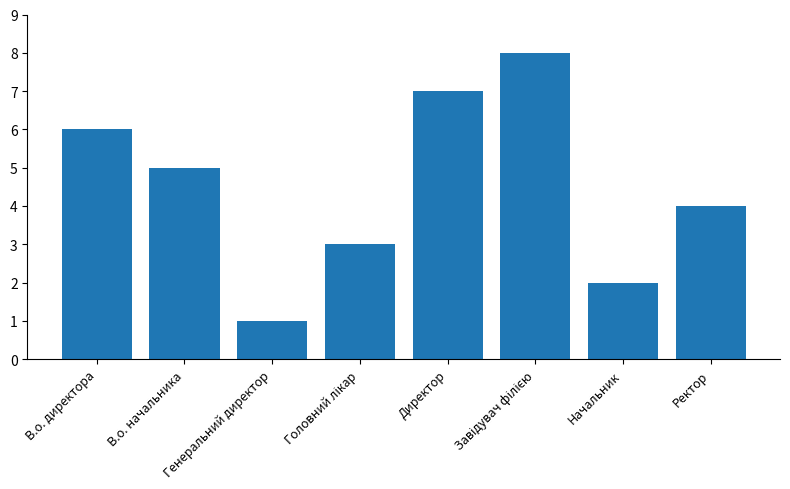

What is the label of the 2nd bar from the right?

Начальник